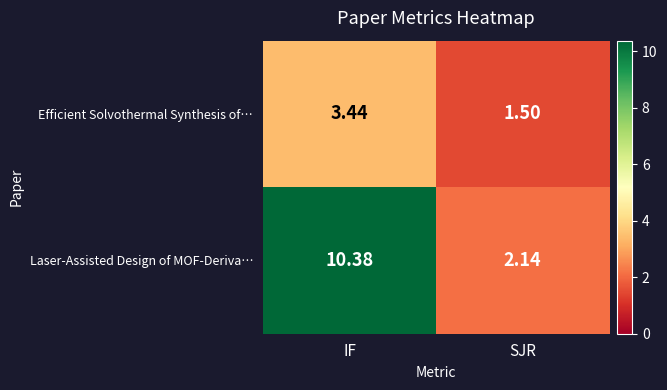

Where does the Laser-Assisted Design of MOF-Deriva… series first go above 10?

IF